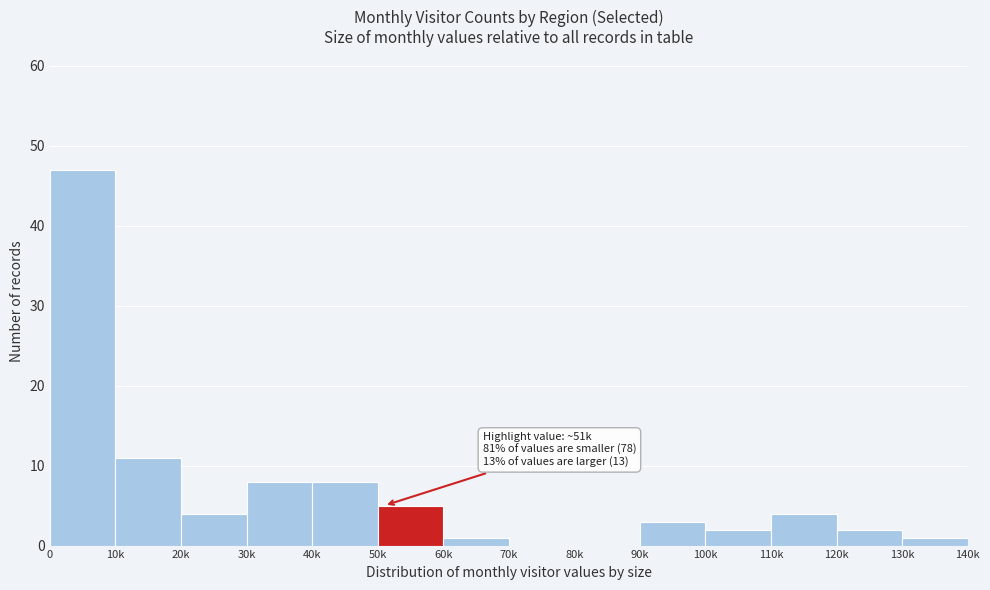

Reading left to right, list all the values displayed in this chart.

0=47	10k=11	20k=4	30k=8	40k=8	50k=5	60k=1	70k=0	80k=0	90k=3	100k=2	110k=4	120k=2	130k=1